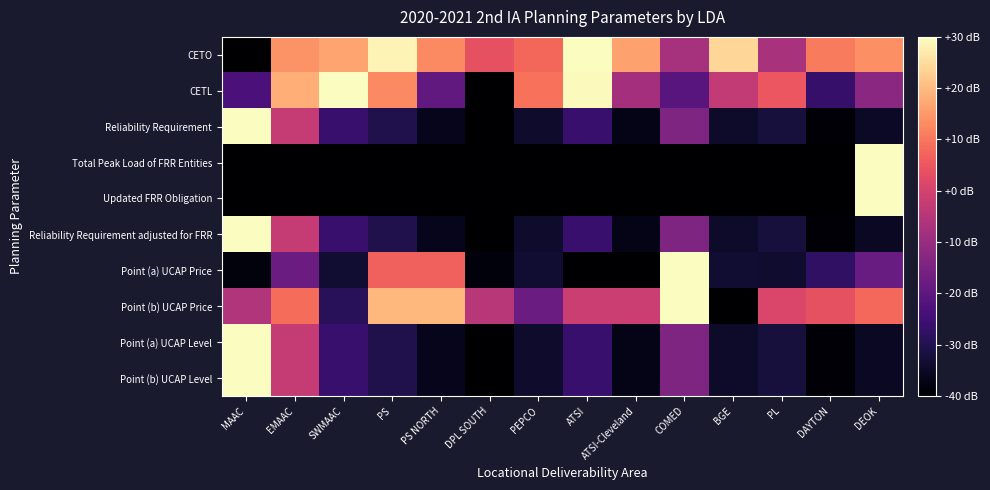

List the series in order of their peak value, highest first.

CETO, CETL, Reliability Requirement, Total Peak Load of FRR Entities, Updated FRR Obligation, Reliability Requirement adjusted for FRR, Point (a) UCAP Price, Point (b) UCAP Price, Point (a) UCAP Level, Point (b) UCAP Level